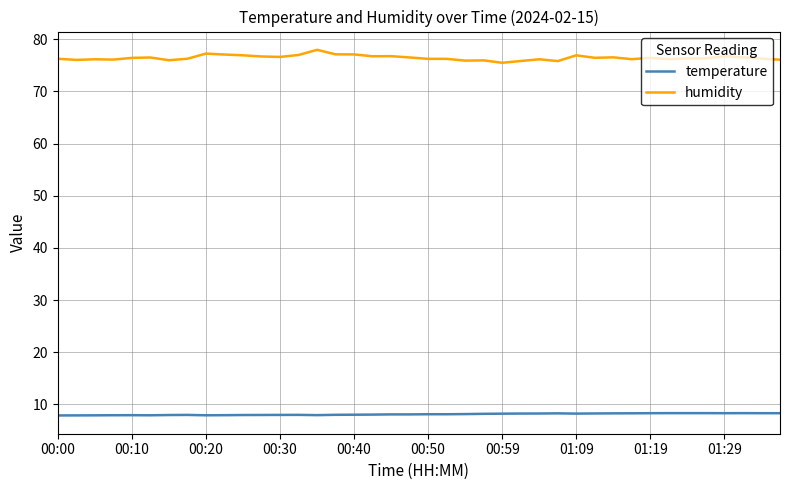

What is the difference between the second highest and second lowest values in the temperature series?

0.4